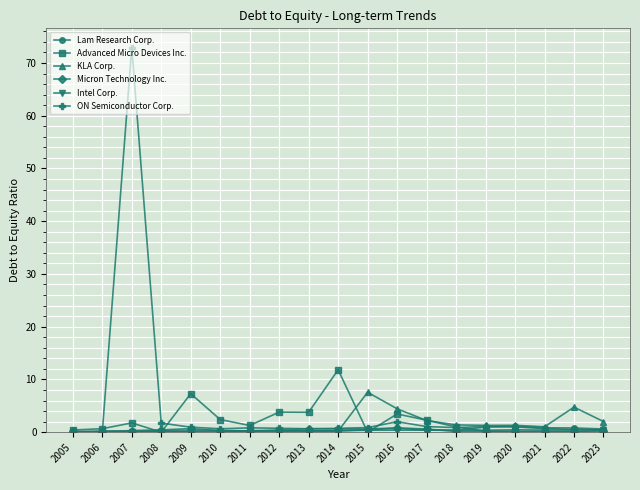

True or false: ON Semiconductor Corp. has more than 1 interior local peaks.

True